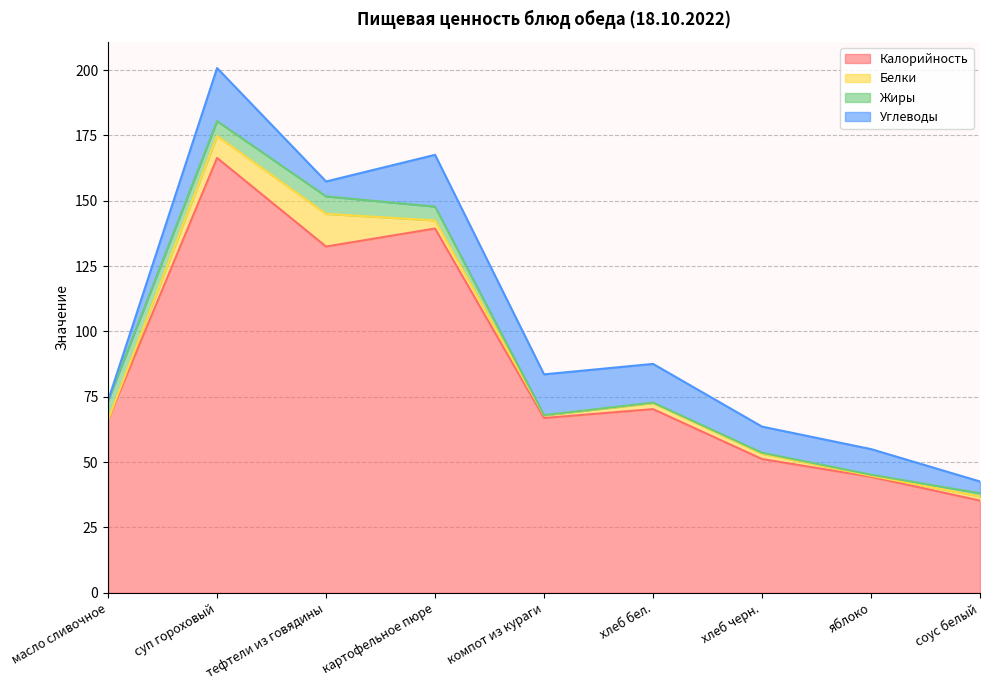

What is the label of the 5th point from the left?

компот из кураги